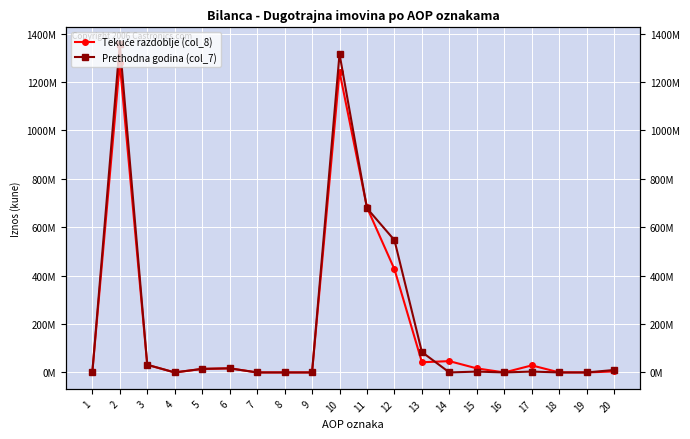

What is the total value across all series at 18?

137897